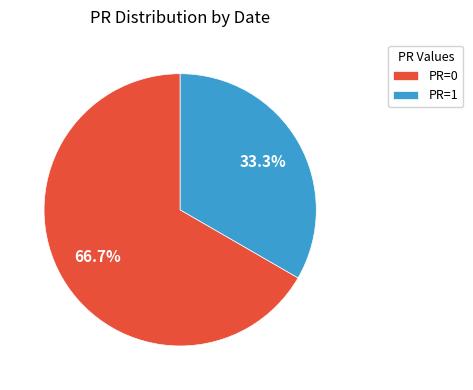

Is there a majority slice in this chart?

Yes